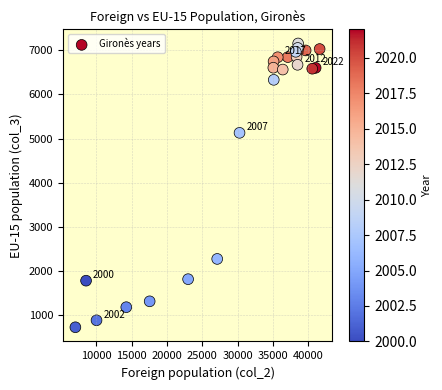

What Y value in the scatter plot is closest to 3939?

5130